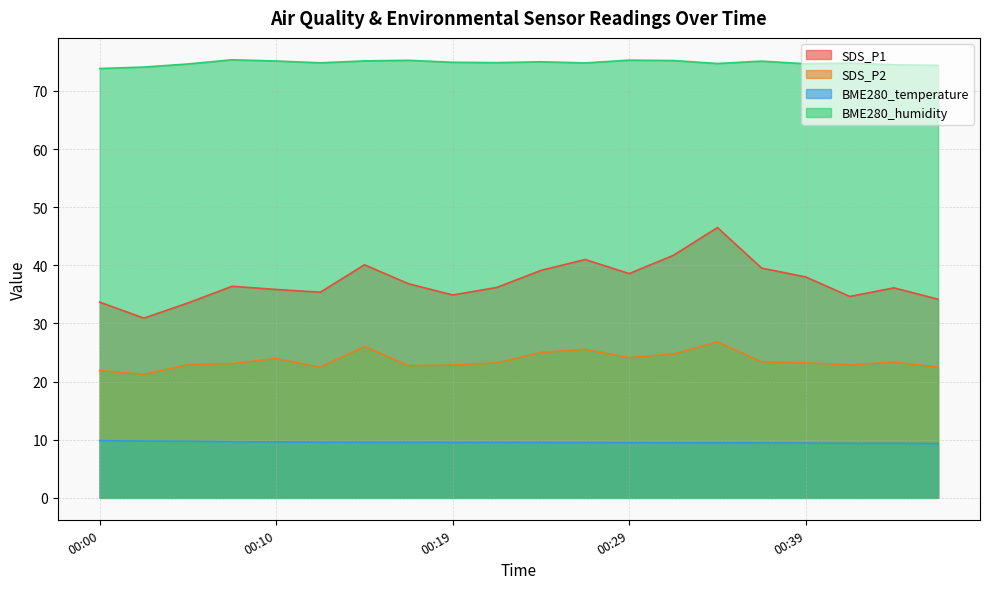

What is the difference between the second highest and second lowest values in the SDS_P2 series?

4.2